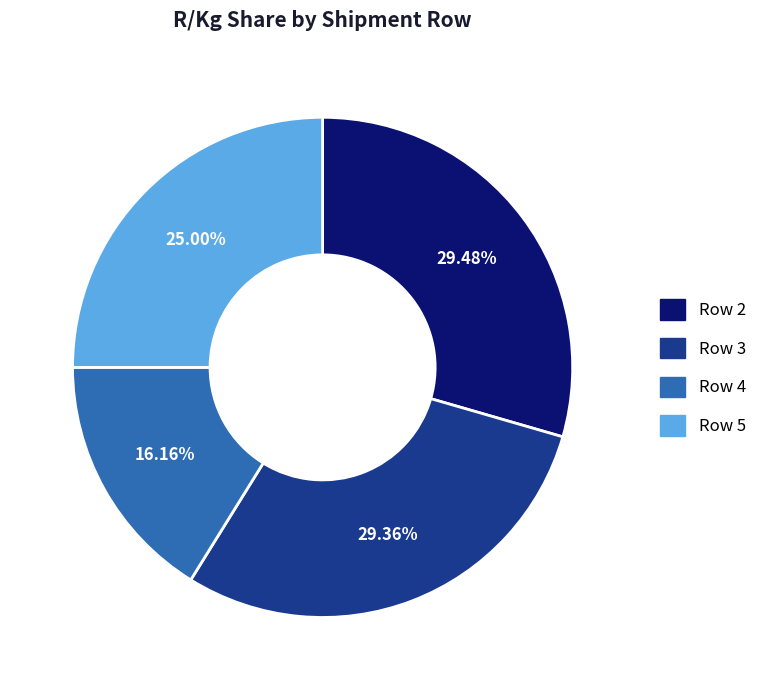

Count the number of slices in the pie.

4